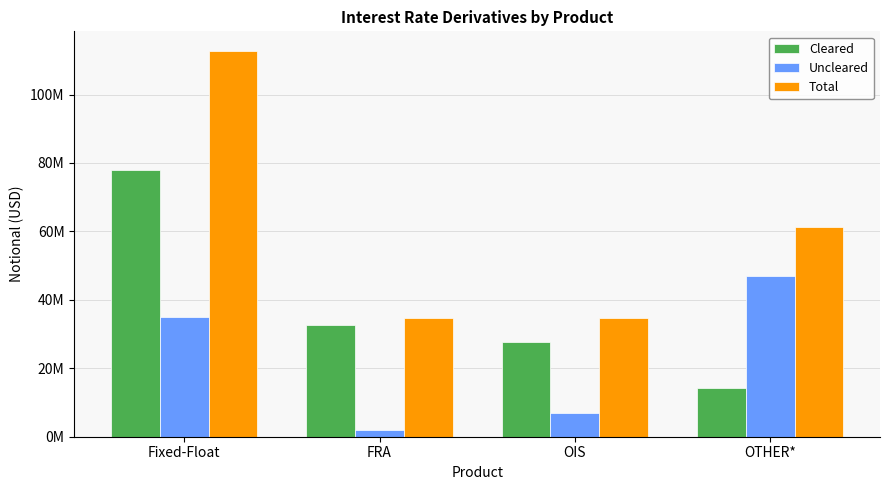

What are all the series names shown in the legend?

Cleared, Uncleared, Total